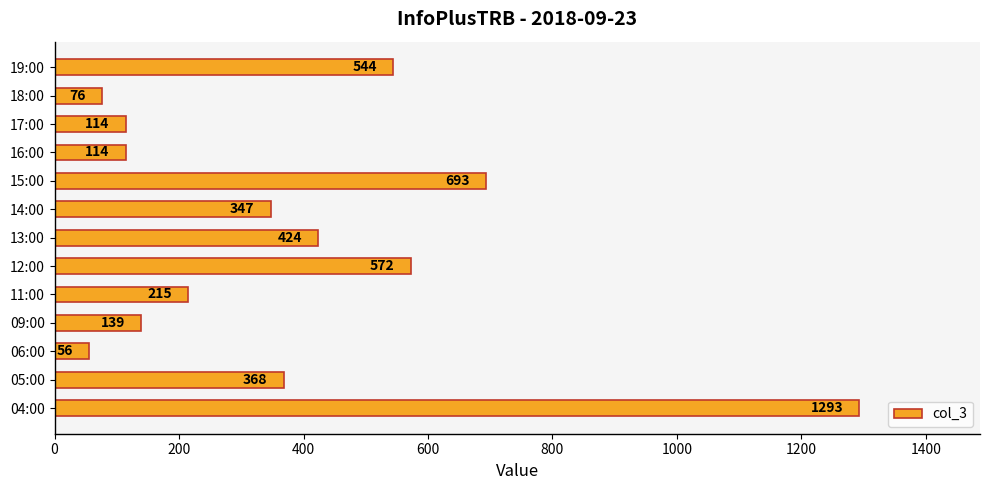

Reading top to bottom, list all the values displayed in this chart.

19:00=544	18:00=76	17:00=114	16:00=114	15:00=693	14:00=347	13:00=424	12:00=572	11:00=215	09:00=139	06:00=56	05:00=368	04:00=1293